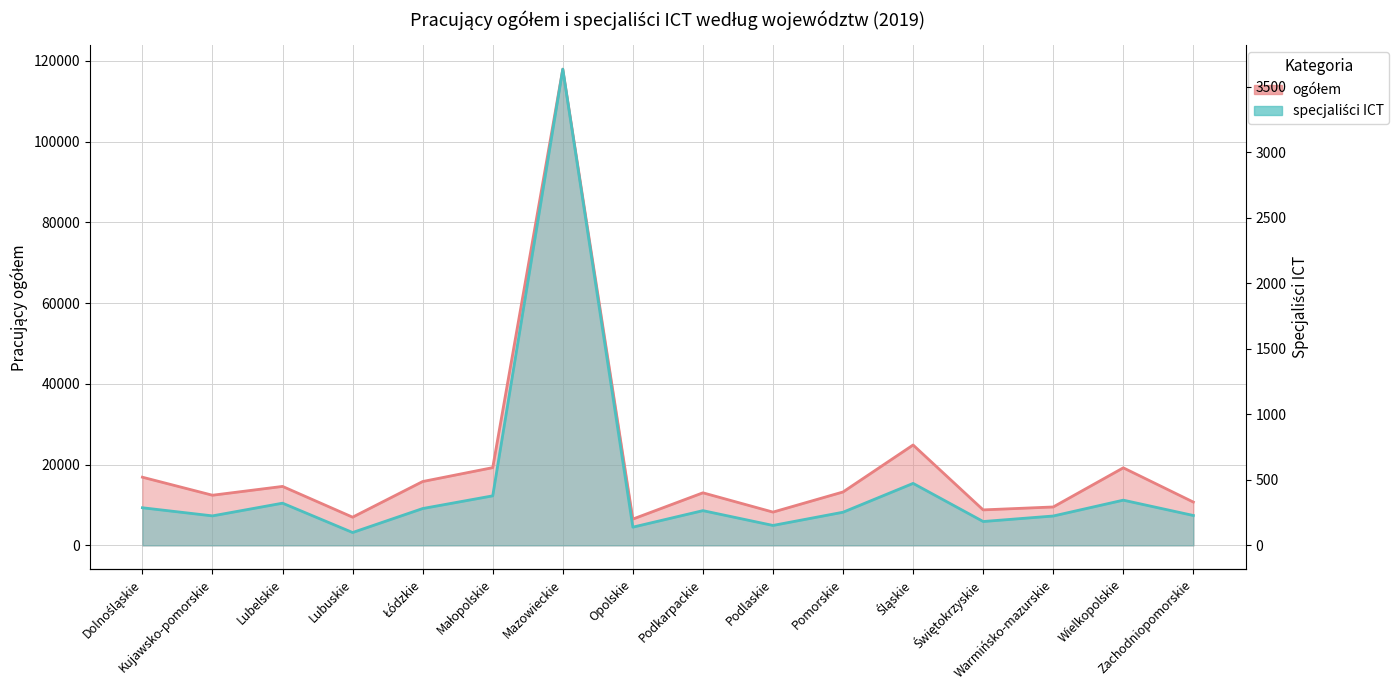

How many categories are shown in the chart?

16